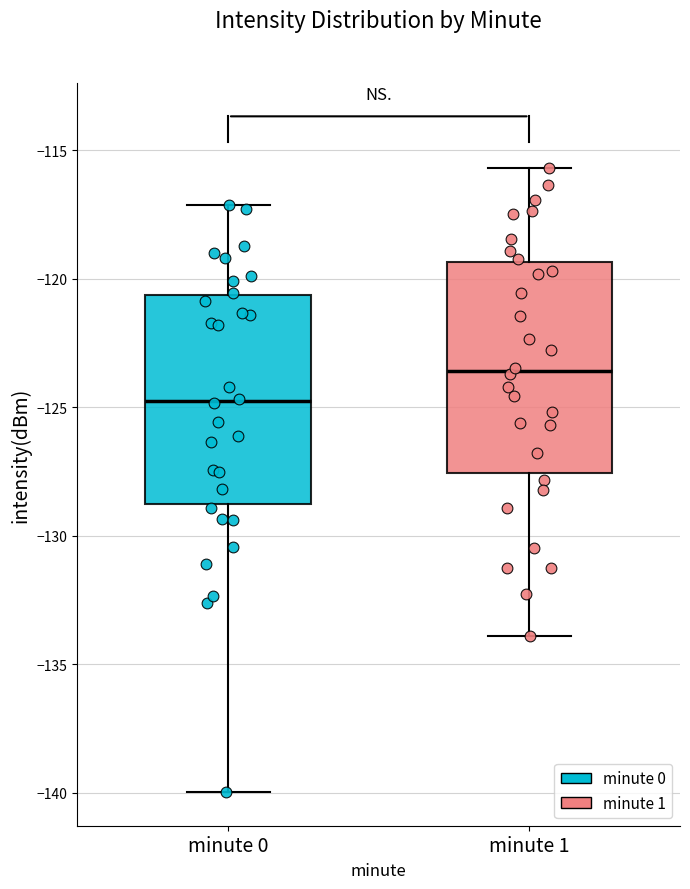

Which box's median line is the highest?

minute 1